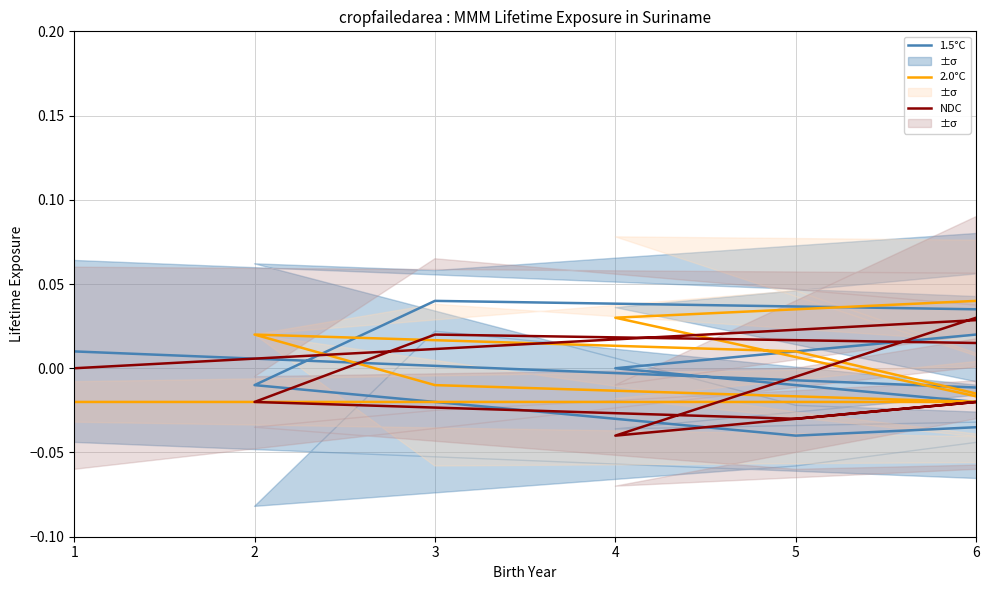

How many positive values does the 1.5°C series have?

4